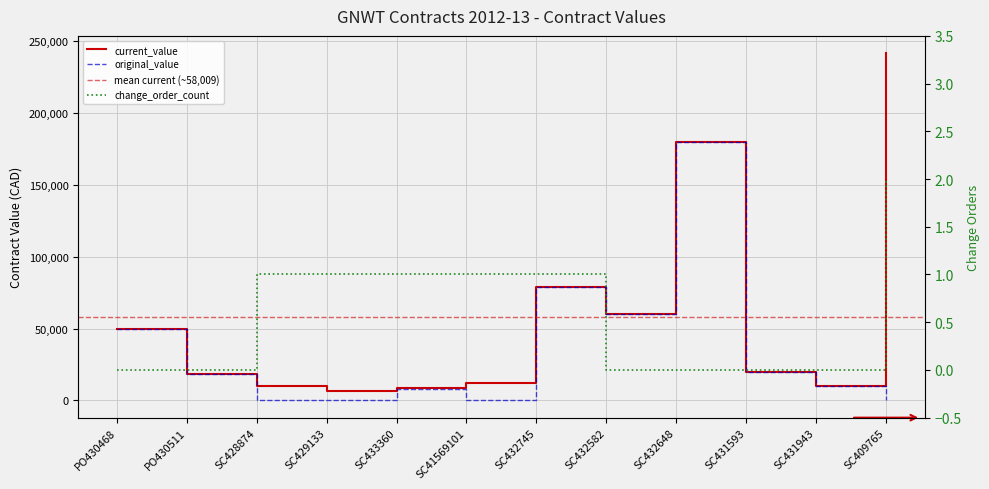

Which category has the lowest value across all series?

SC428874